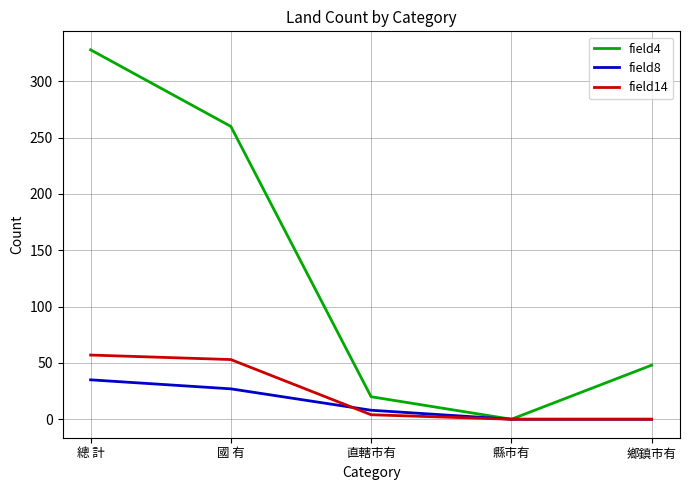

What is the sum of all field4 values?

656